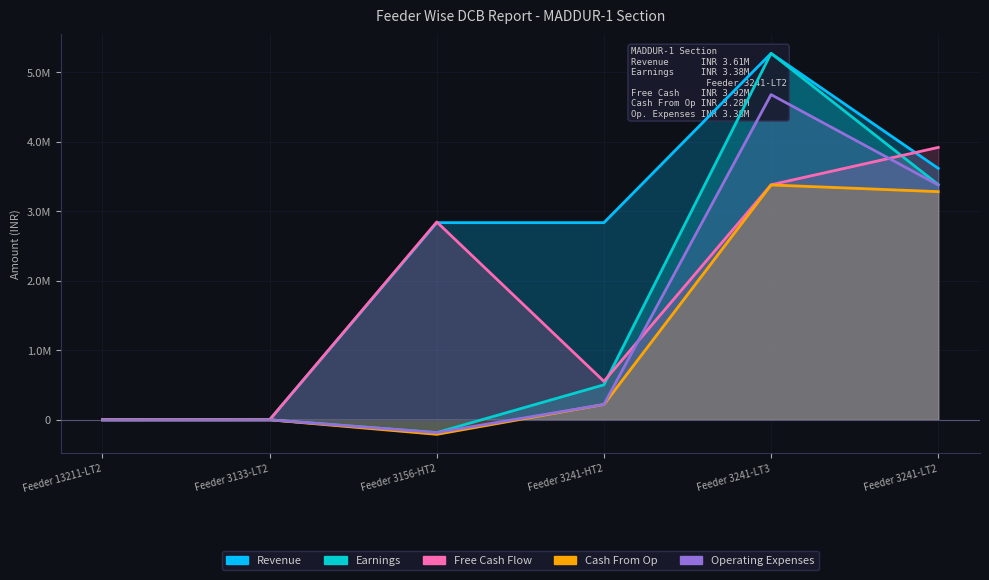

Is it true that Earnings equals 3381964.1 at Feeder 3241-LT2?

True